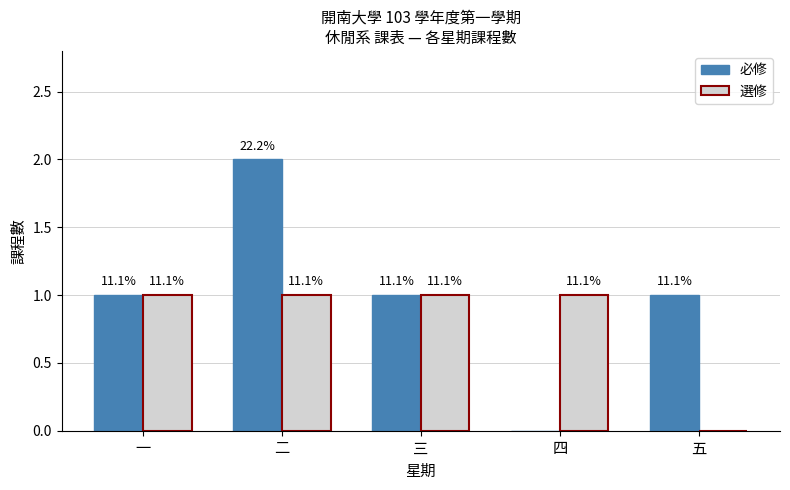

What is the difference between the maximum and minimum values in the 必修 series?

2